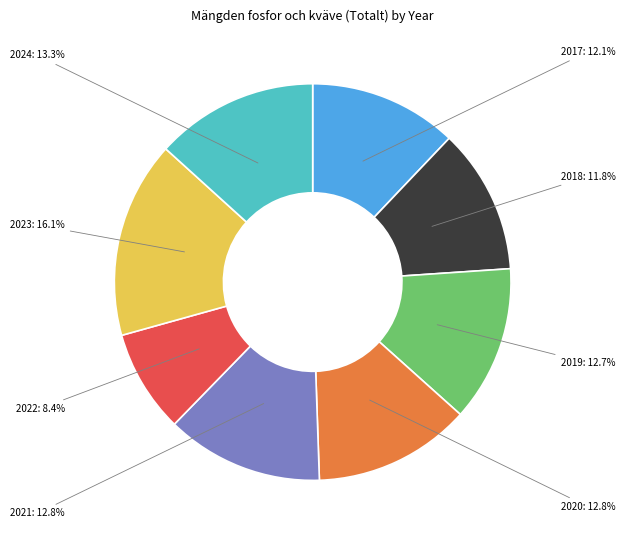

Does any single category account for the majority?

No